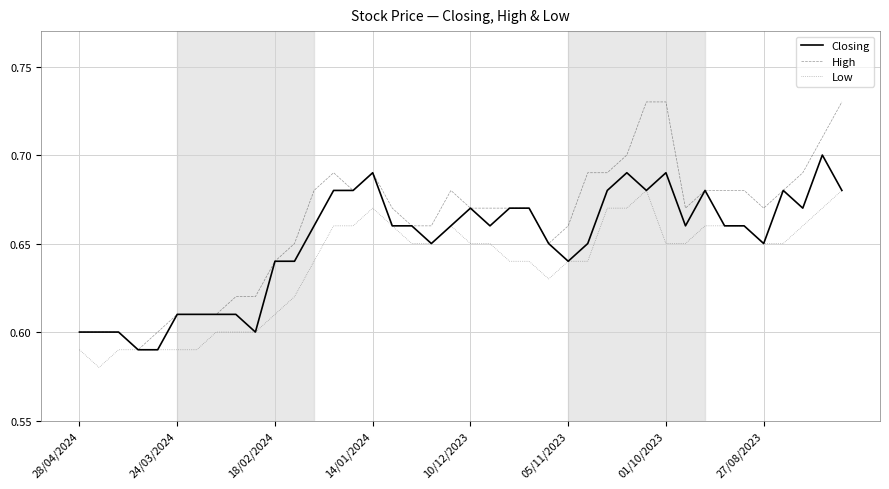

List the series in order of their overall mean, lowest first.

Low, Closing, High